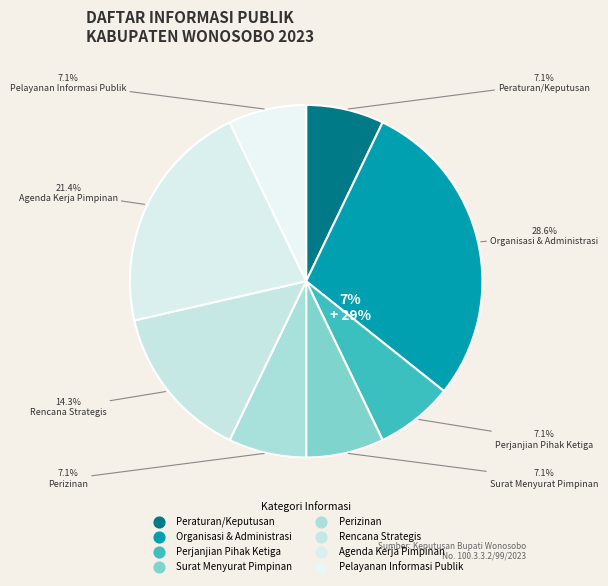

To the nearest percent, what is the average slice percentage?

12%